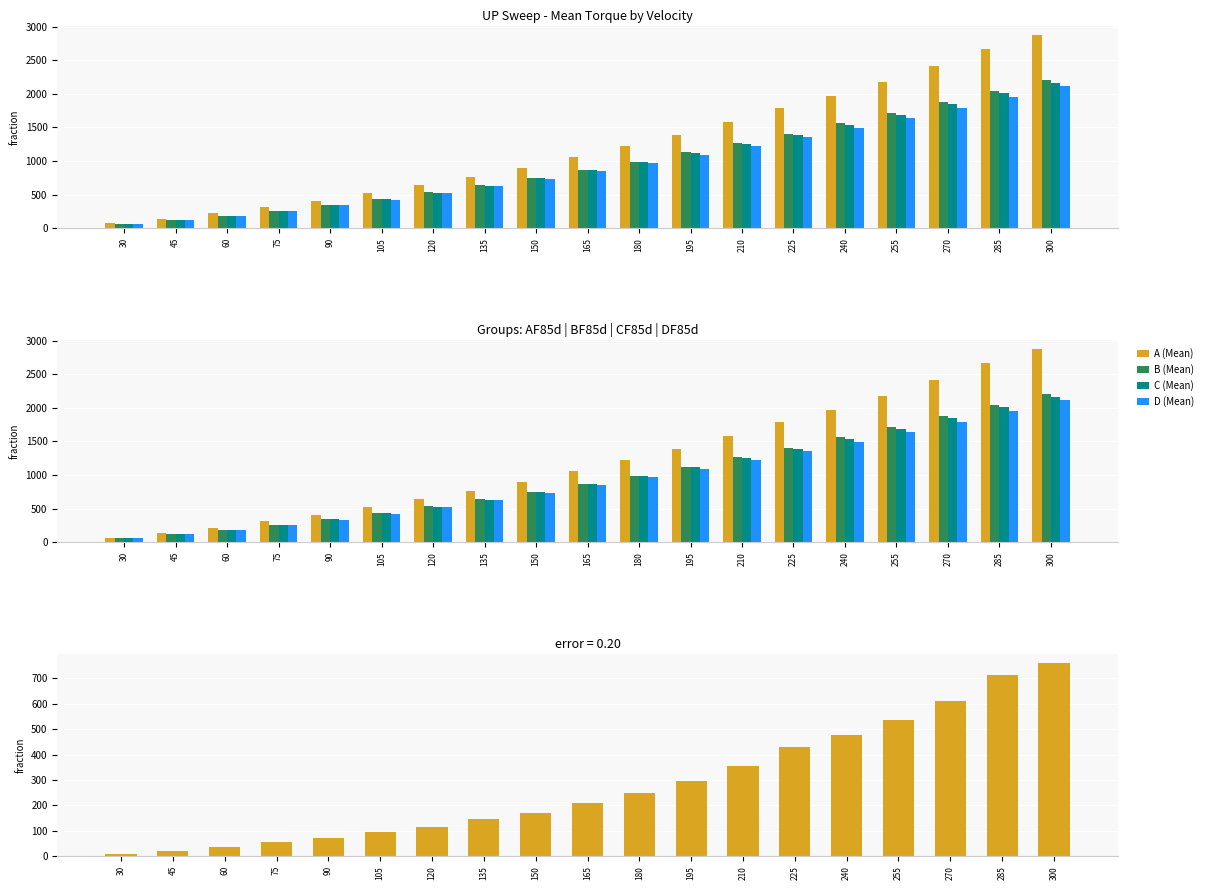

At 285, list the series in order from smallest to largest.

A - D, D (Mean), C (Mean), B (Mean), A (Mean)